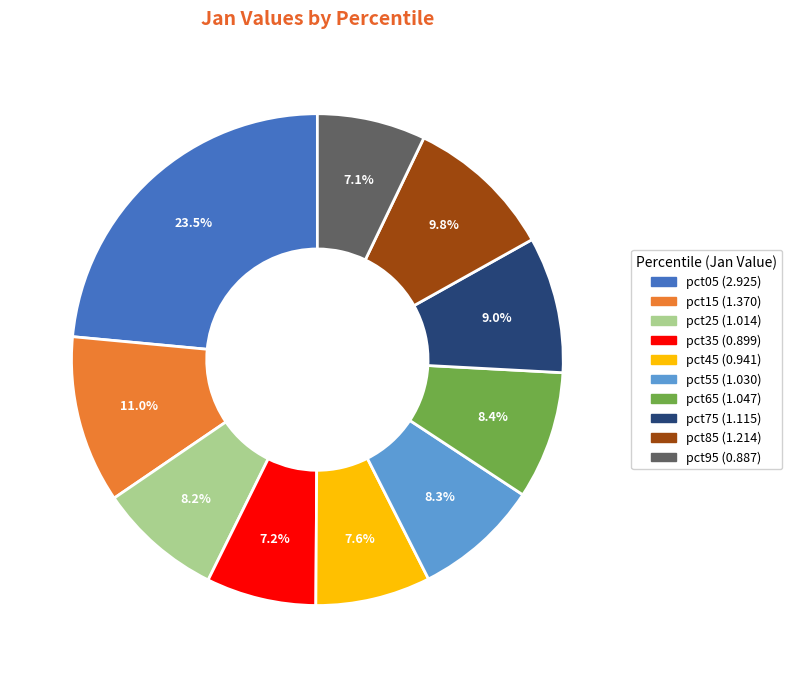

The pct15 slice represents 11% of the pie. True or false?

True